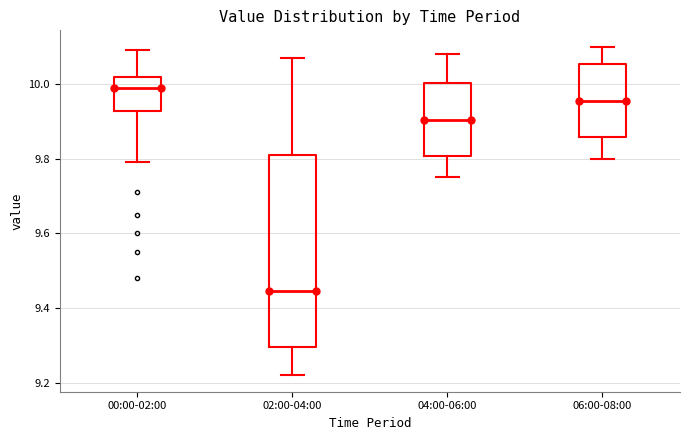

Comparing the boxes themselves (not the whiskers), which one is the tallest?

02:00-04:00